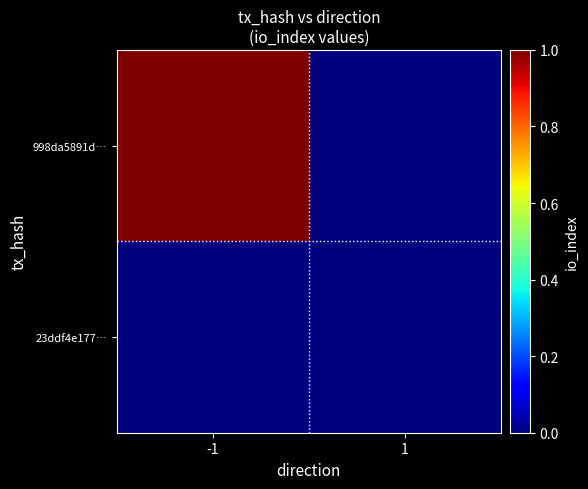

Which series has the largest total across all categories?

998da5891d…